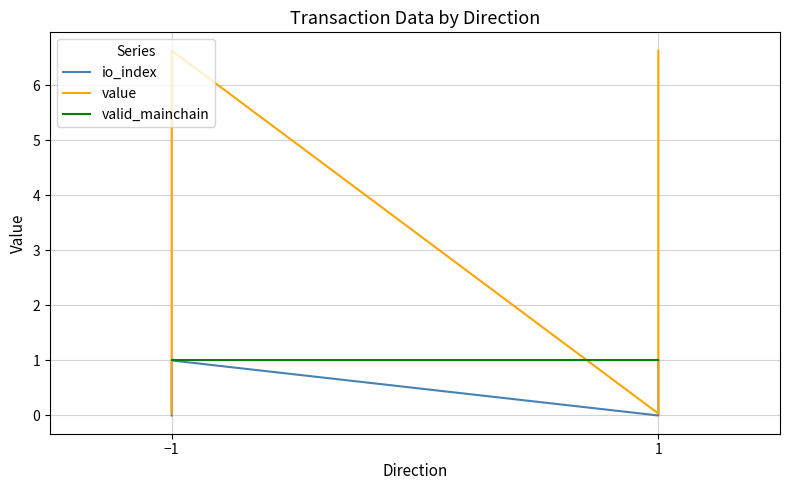

Between 2 and 3, which series saw the biggest shift?

value